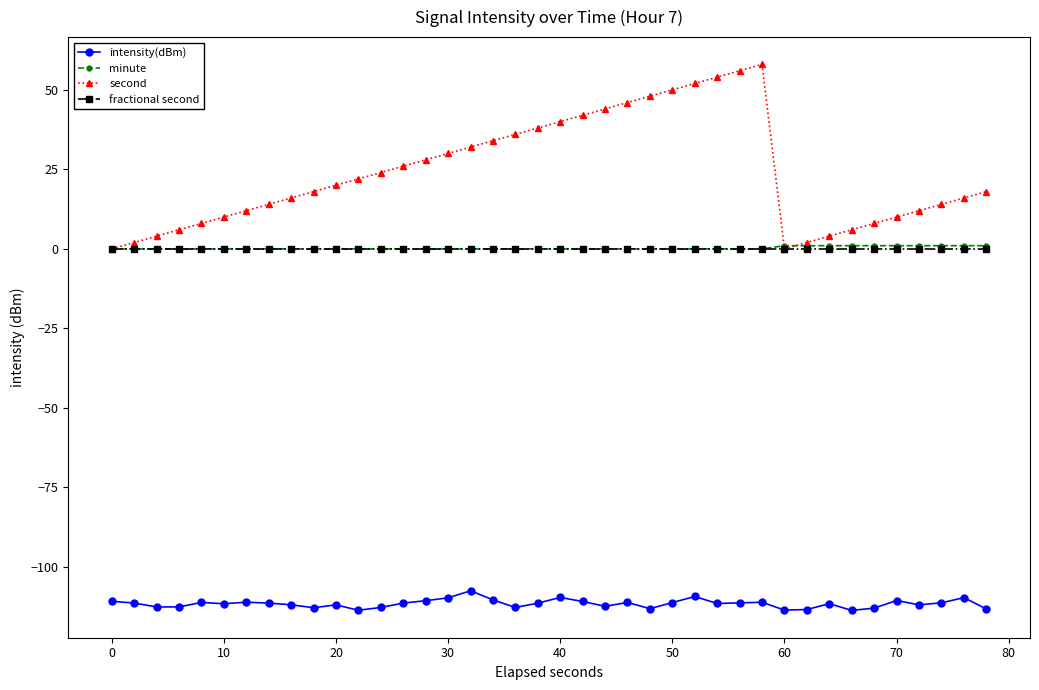

What is the minimum value shown in the chart?

-113.7